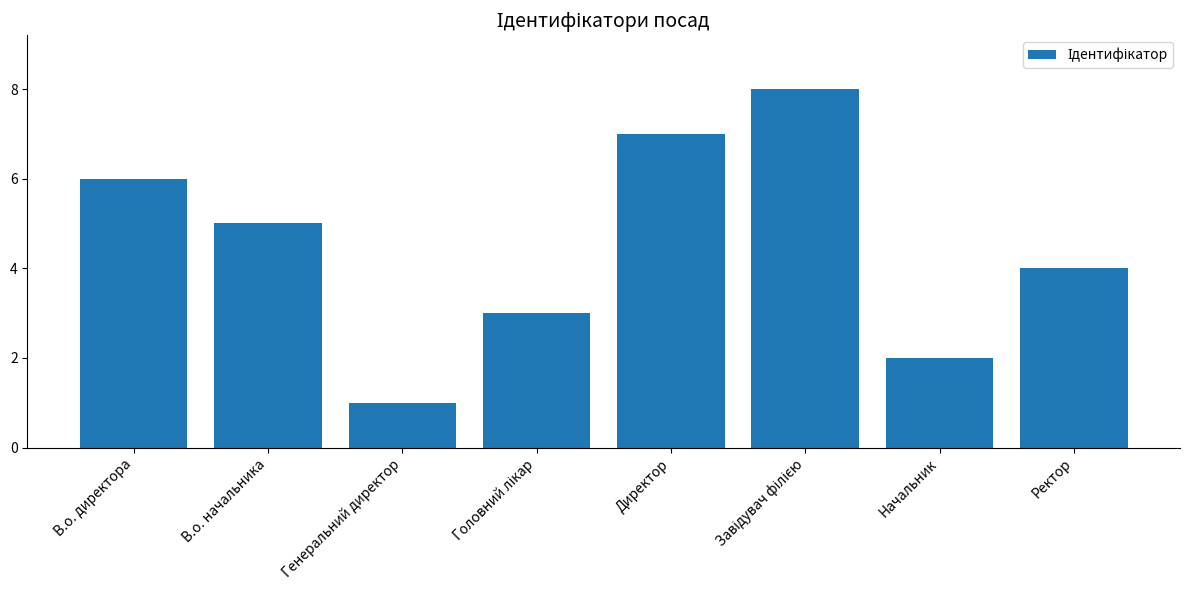

Reading left to right, extract all data points from this chart.

6	5	1	3	7	8	2	4